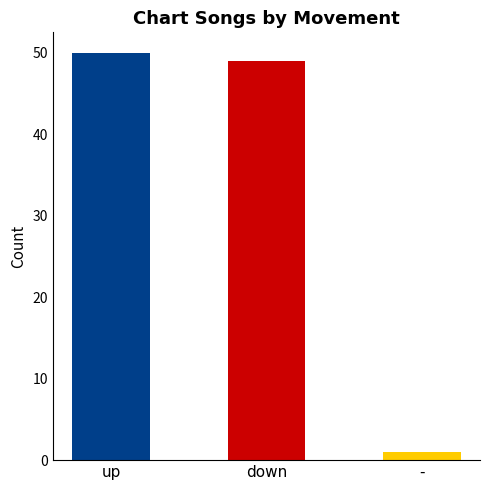

The chart shows a value of 73 at up. True or false?

False